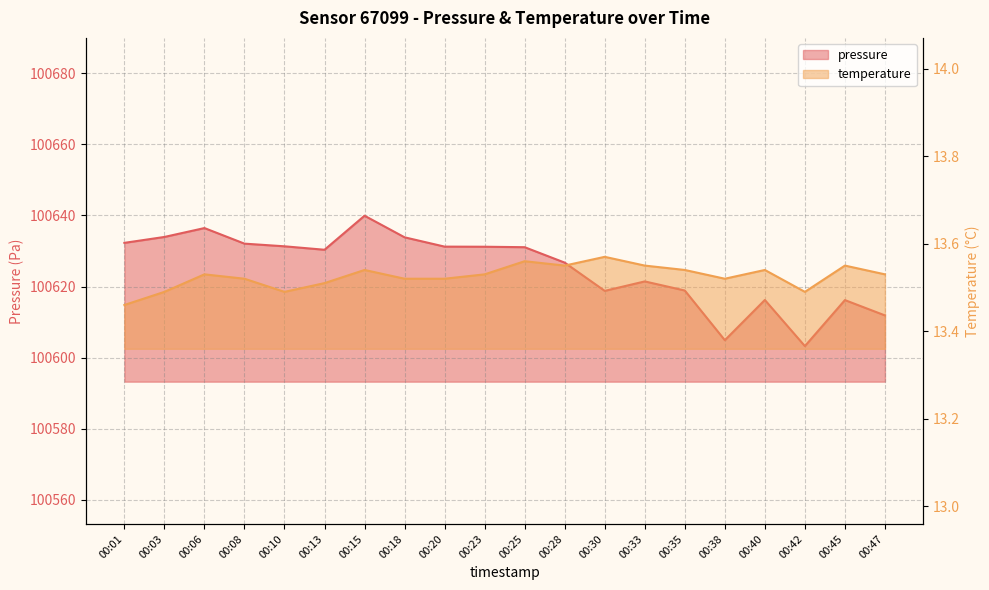

What is the lowest value of the temperature series?

13.5